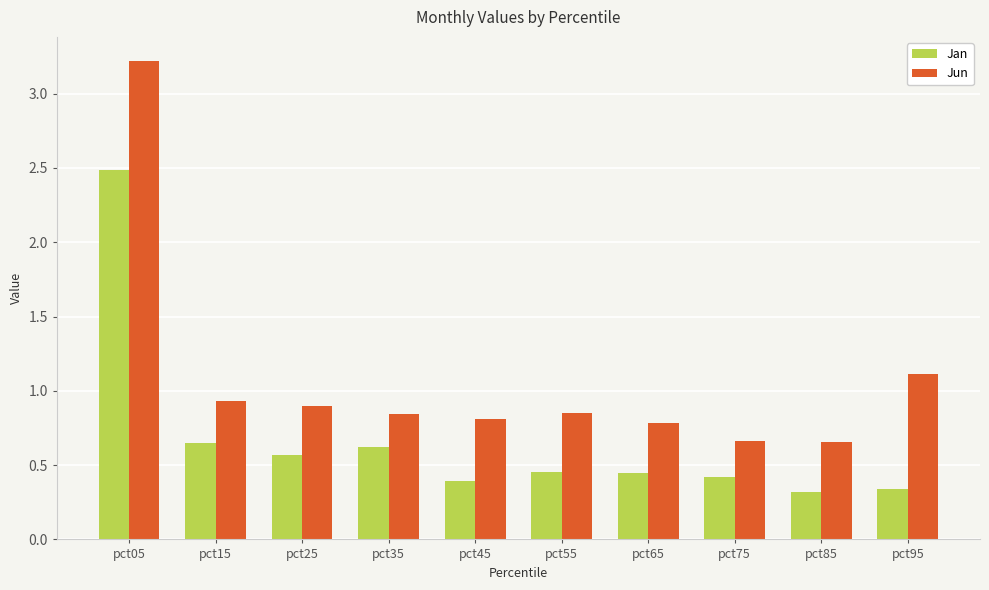

What is the sum of the Jun values at pct95 and pct05?

4.3